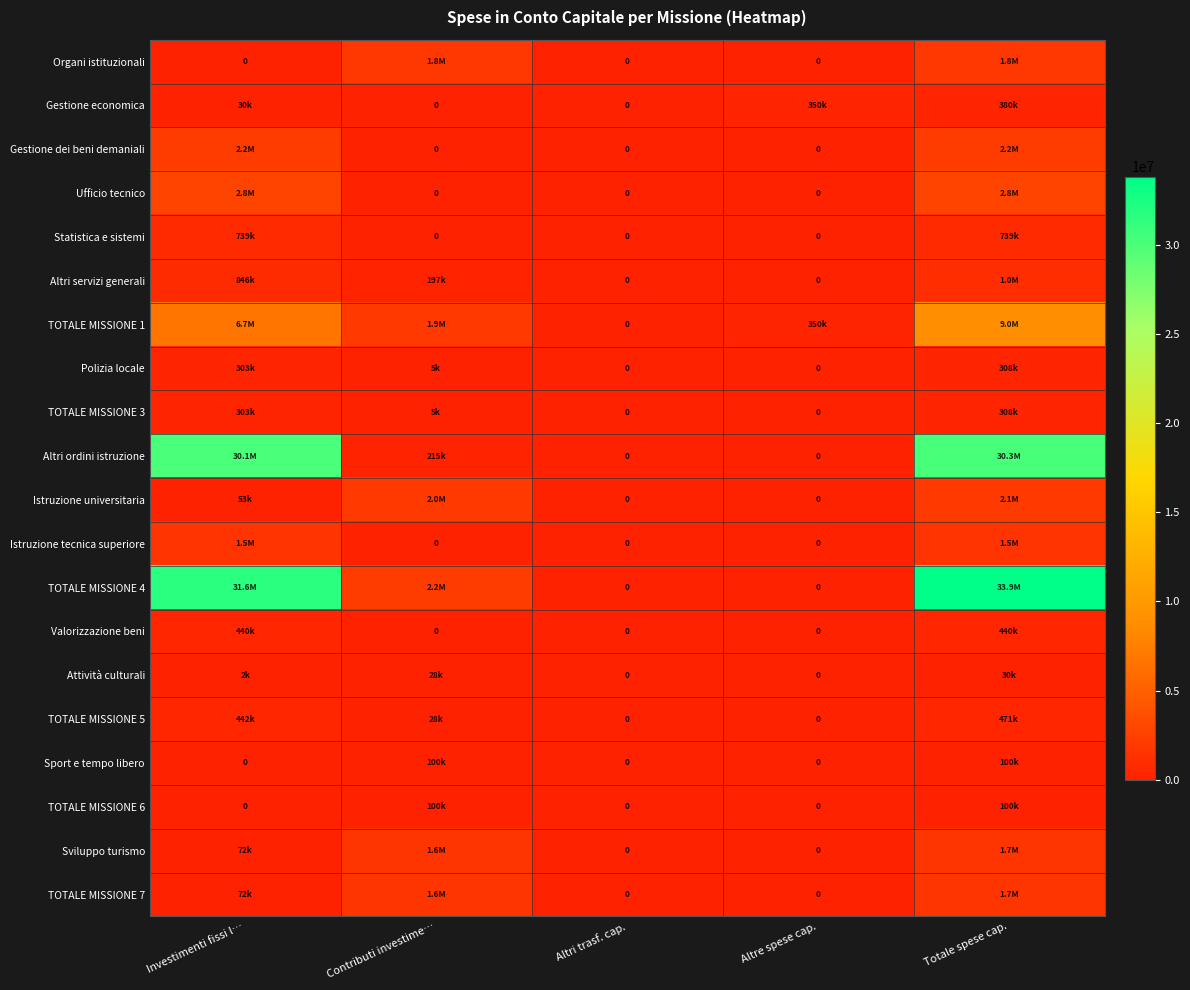

What is the difference between the Gestione economica values at Altri trasf. cap. and Investimenti fissi l…?

30356.3